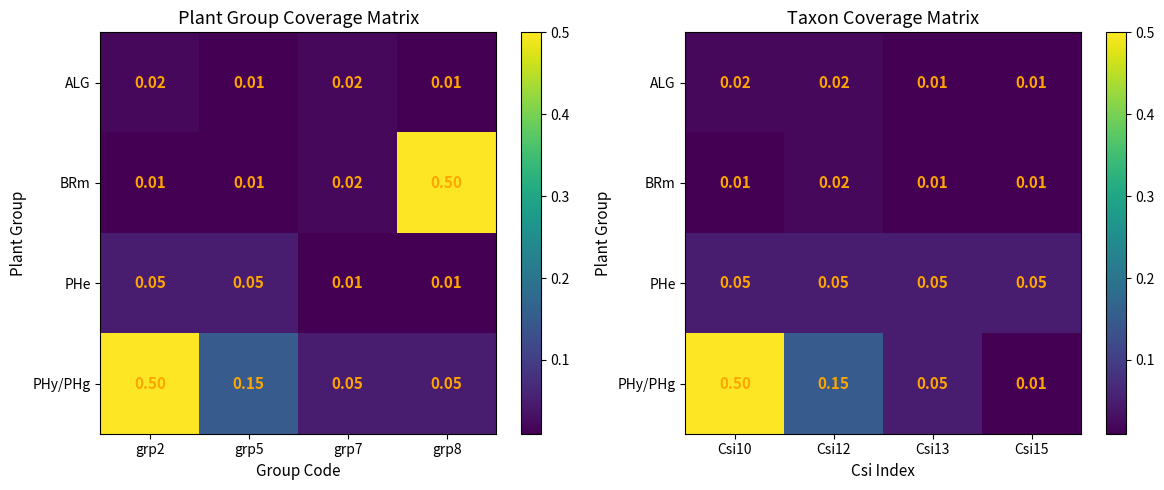

What is the total value across all series at Csi12?

0.2